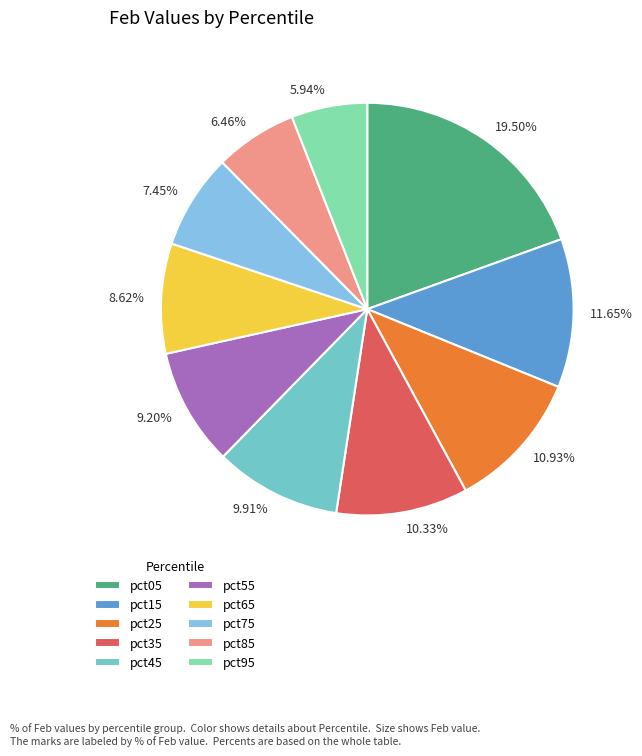

True or false: pct85 accounts for 6% of the total.

True